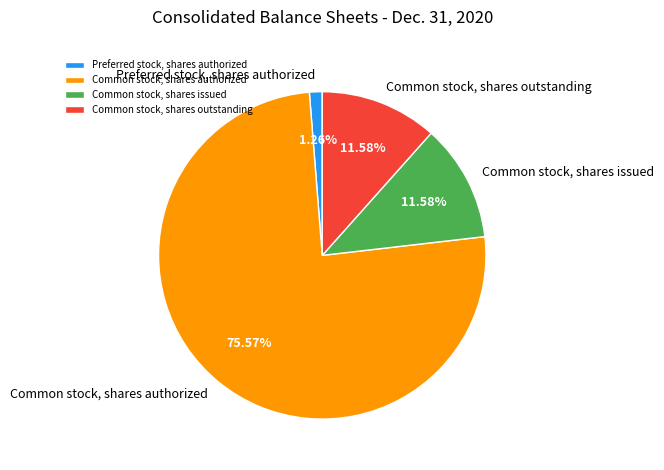

Is Common stock, shares outstanding the majority of the pie?

No